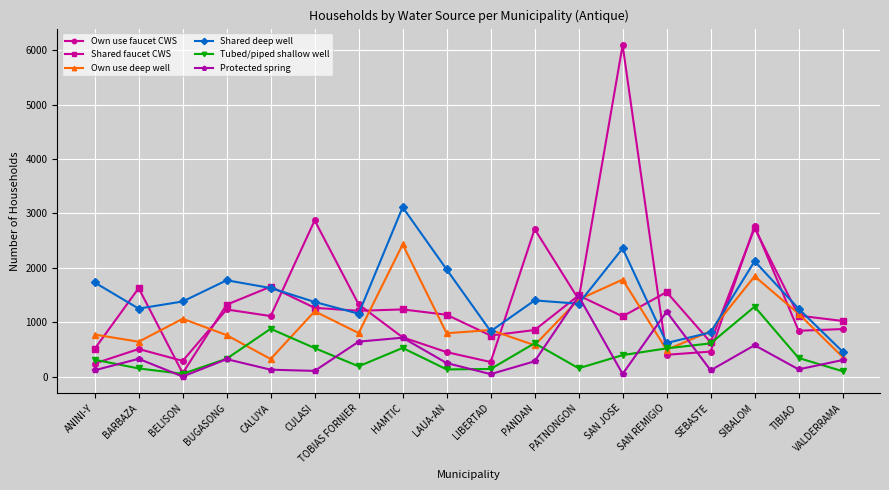

Which series has the widest spread of values?

Own use faucet CWS